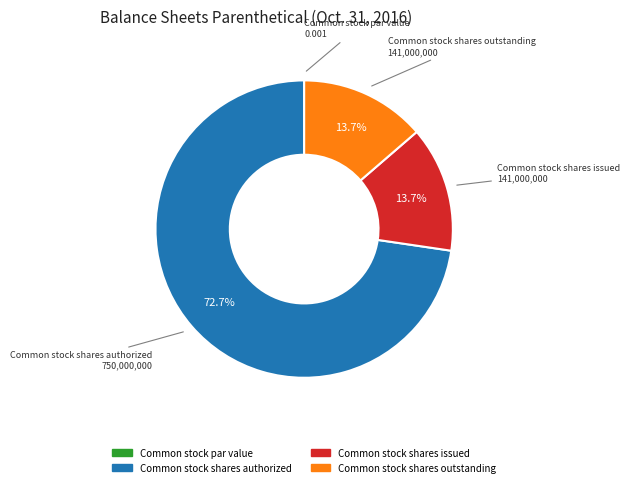

What percentage is the Common stock shares authorized slice, to the nearest percent?

73%